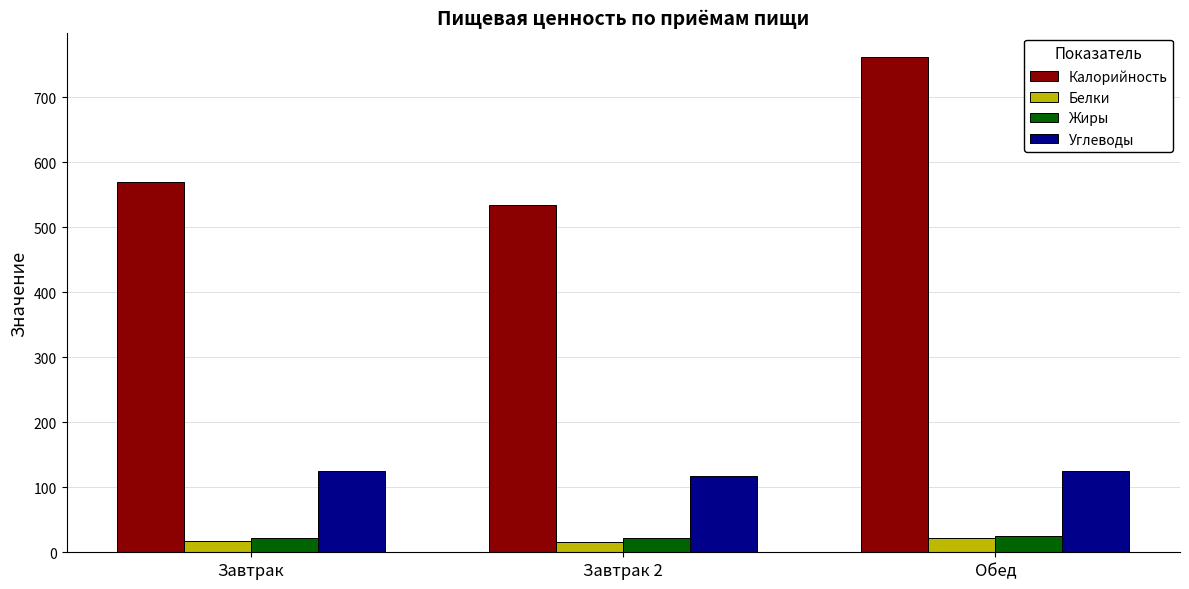

Is the value of Калорийность at Завтрак 2 greater than the value of Жиры at Обед?

Yes